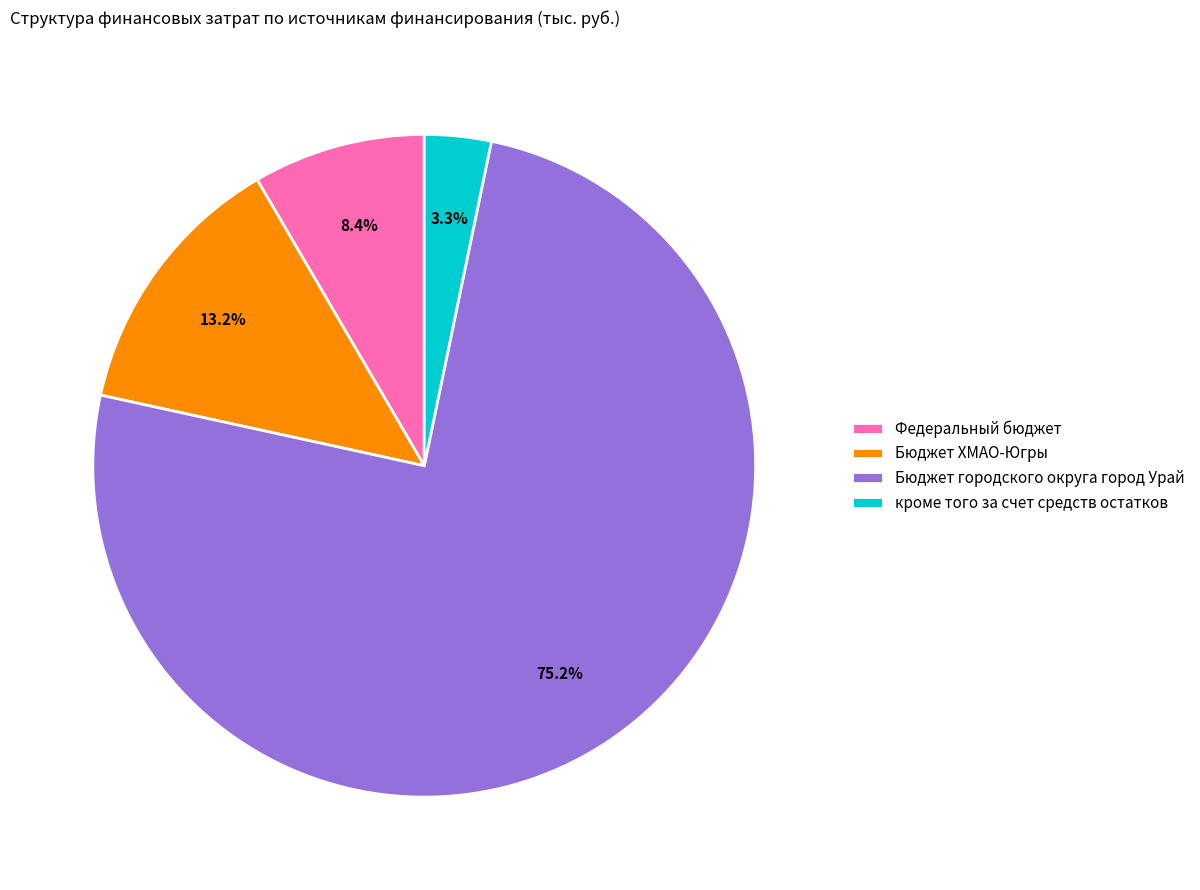

The кроме того за счет средств остатков slice represents 10% of the pie. True or false?

False